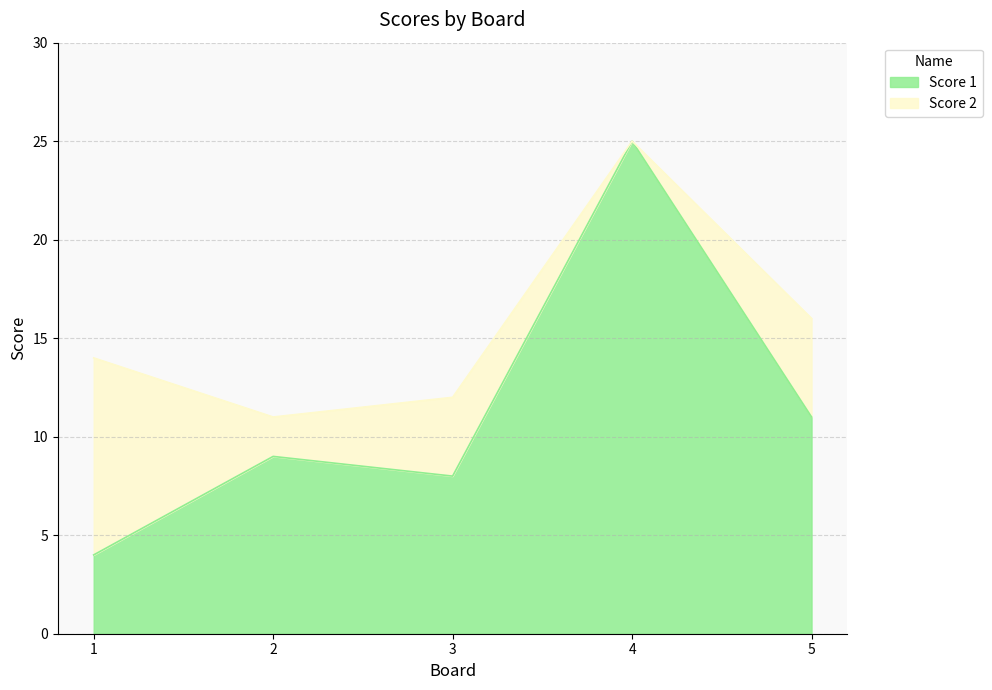

At which label does the data first exceed 9?

4